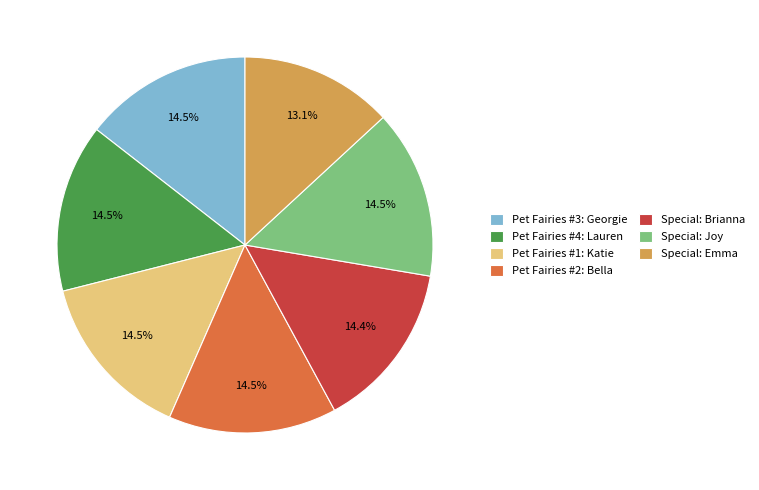

Does Pet Fairies #1: Katie represent more than half of the total?

No